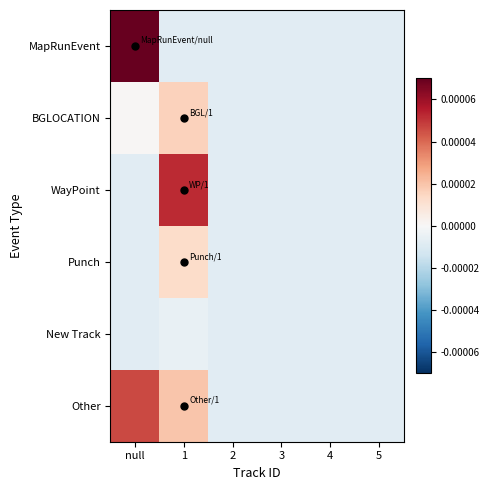

Which has a higher value, 5 or 3?

5